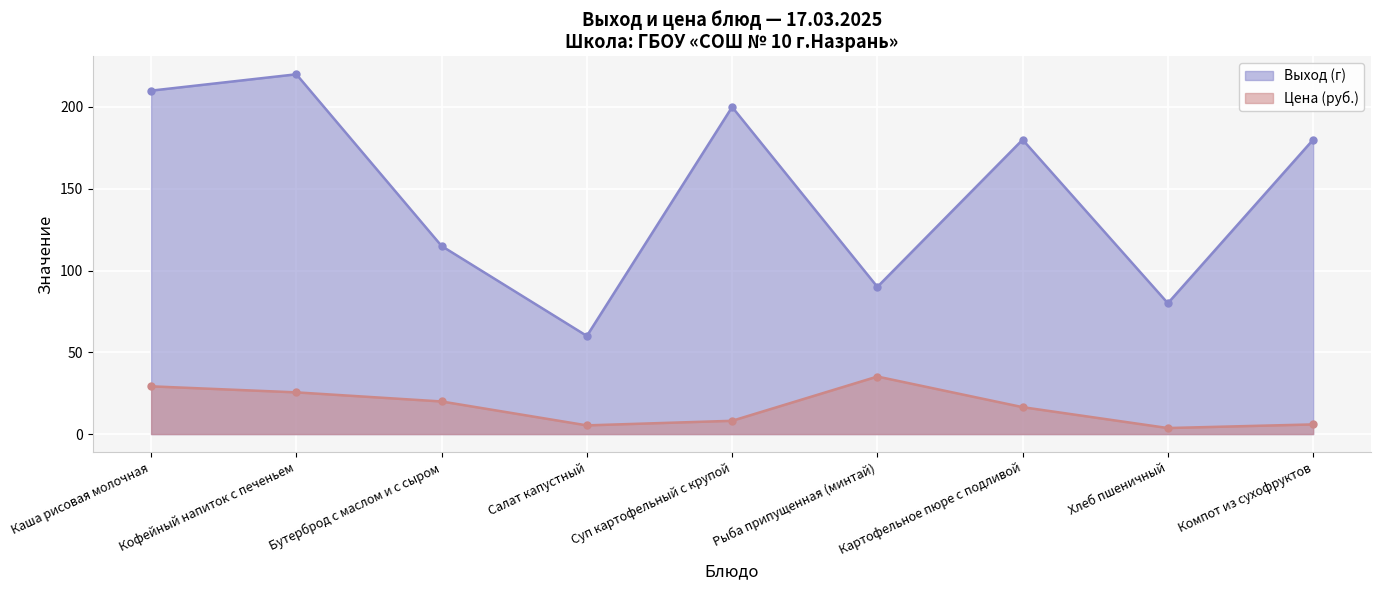

How many data points in Выход (г) are less than 180?

4